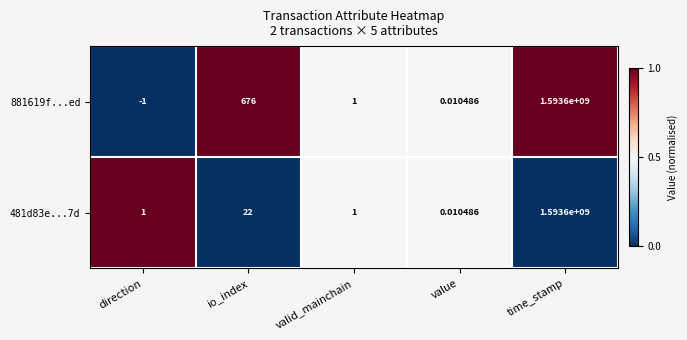

At how many categories does at least one series exceed 0?

5